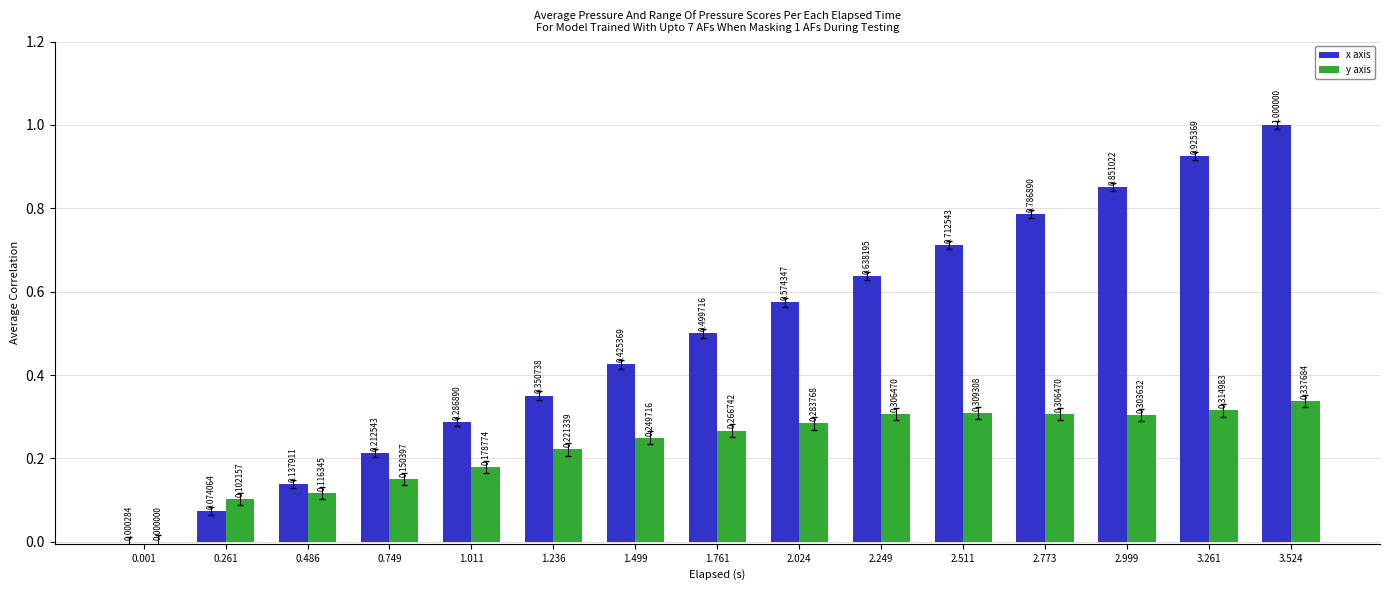

True or false: x axis has a value of 0.3 at 2.999.

False